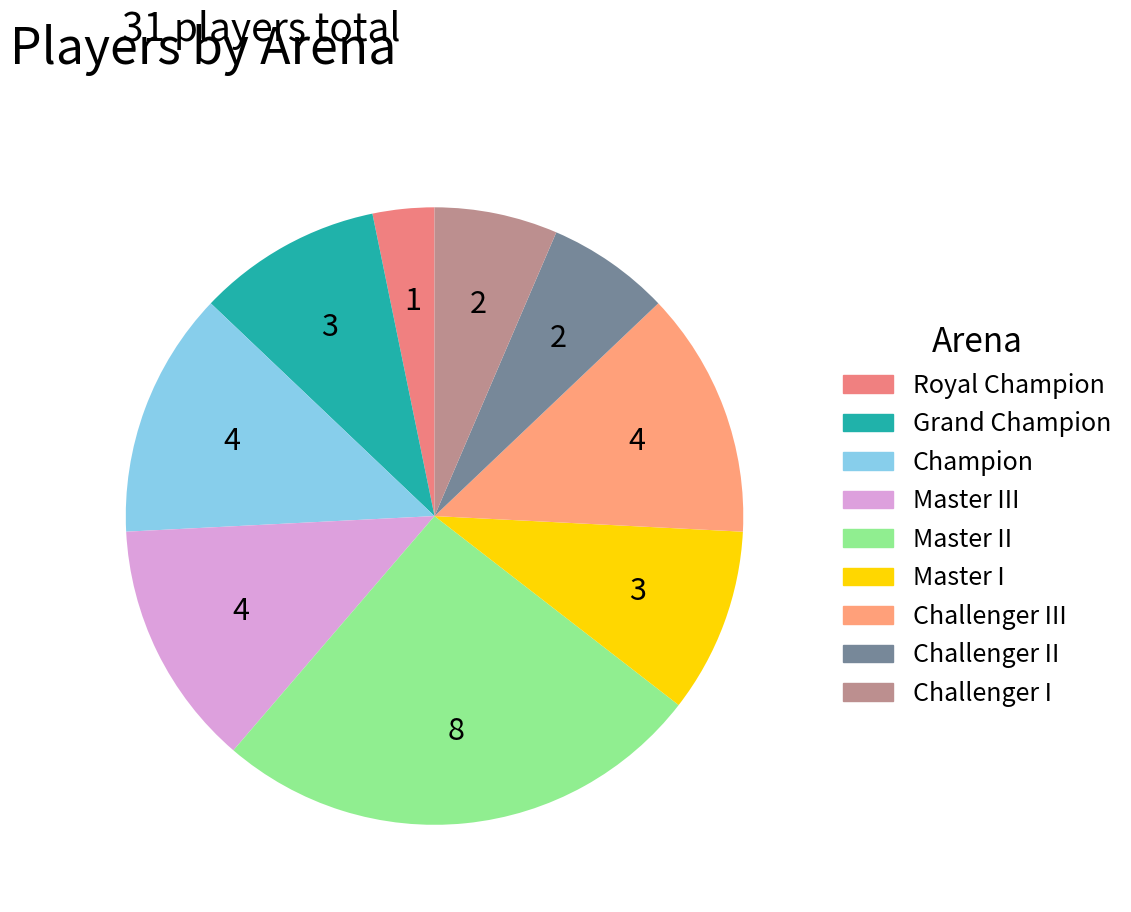

Count the number of slices in the pie.

9